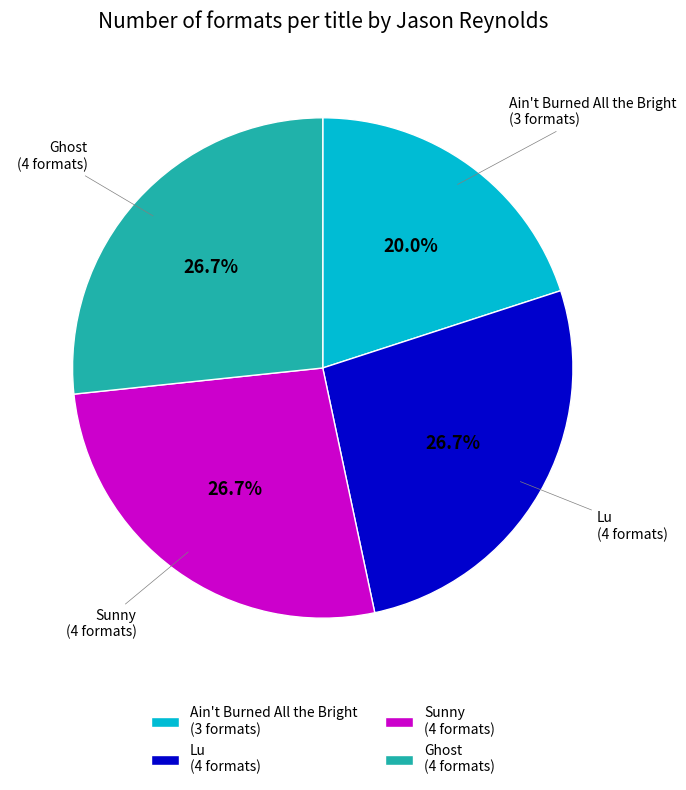

Does Ghost represent more than half of the total?

No